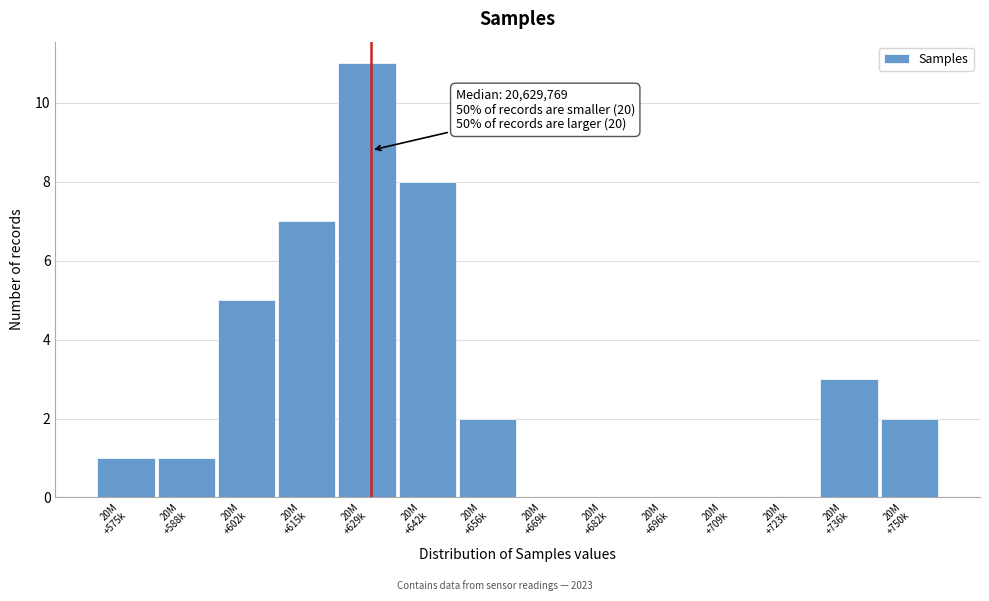

What is the greatest value displayed?

11